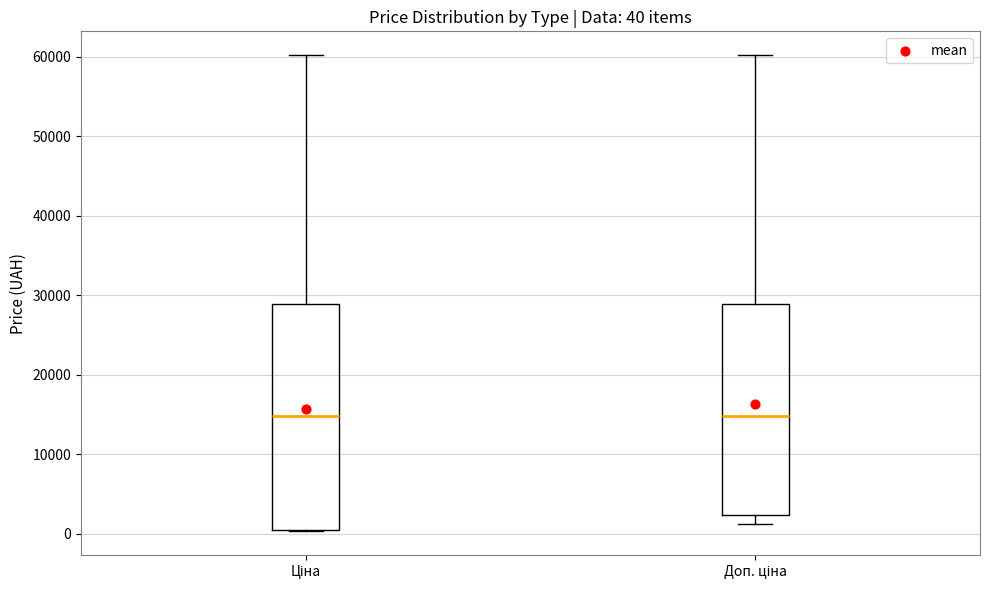

Which box is the tallest, from its lower edge to its upper edge?

Ціна